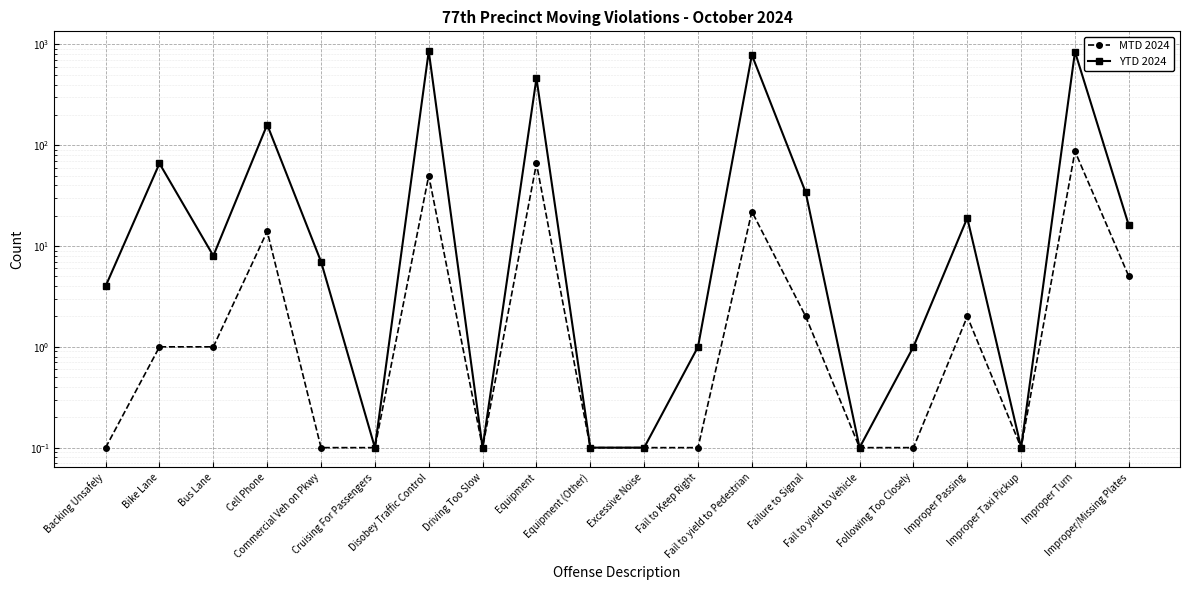

What are all the series names shown in the legend?

MTD 2024, YTD 2024